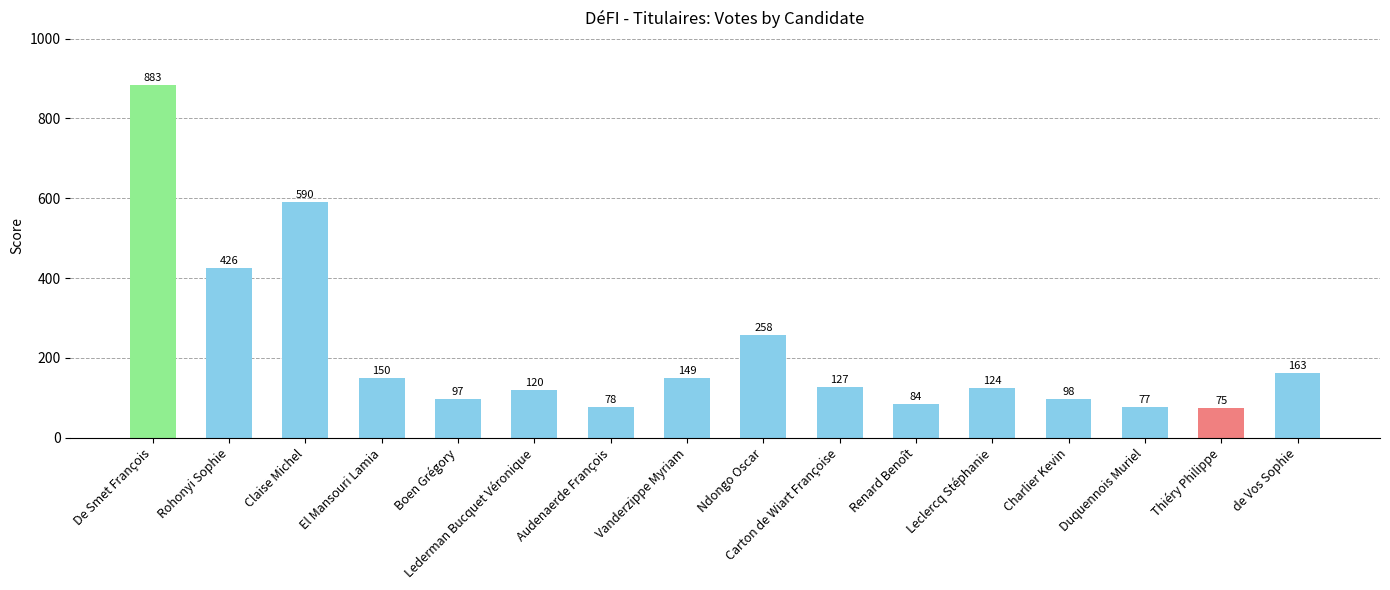

How many data points does each series have?

16